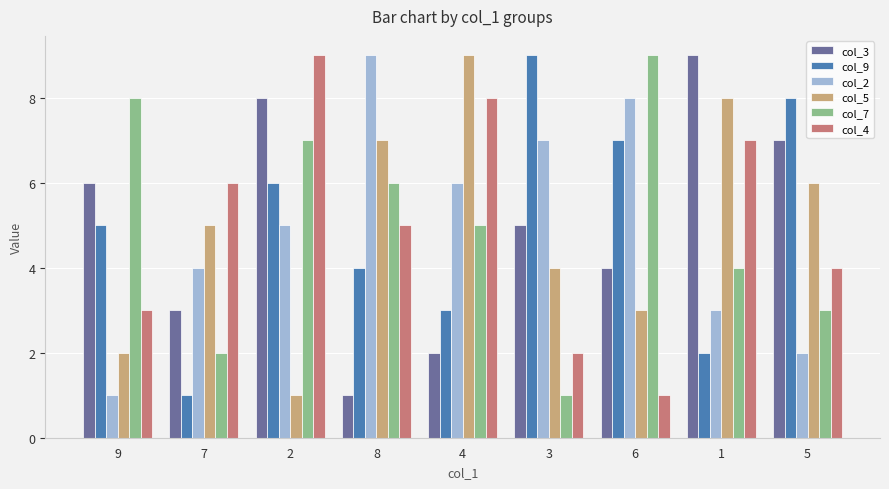

Is it true that col_3 equals 5 at 3?

True